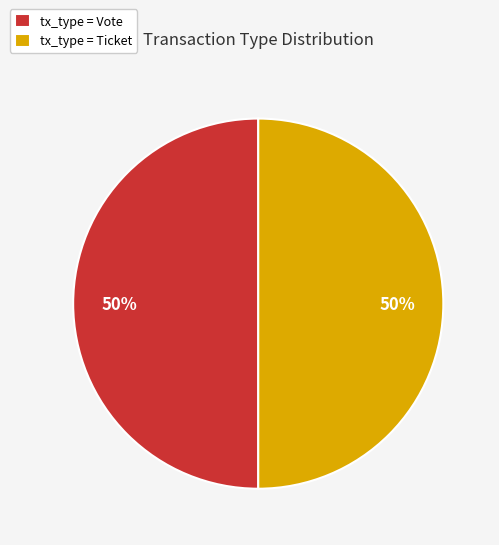

To the nearest percent, what percentage of the pie is tx_type = Ticket?

50%